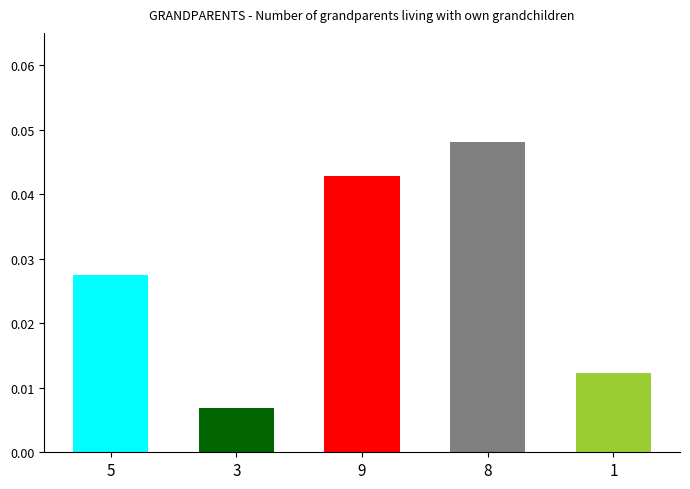

Which label corresponds to the smallest value in the chart?

3